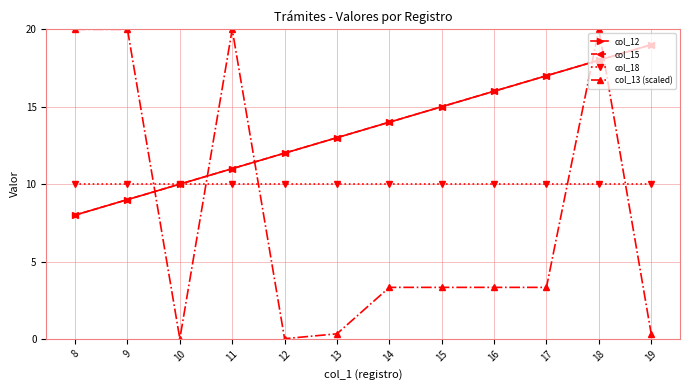

At 16, list the series in order from largest to smallest.

col_12, col_15, col_18, col_13 (scaled)